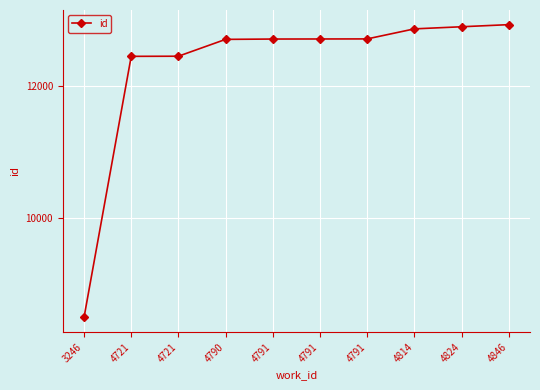

How many lines are shown in the chart?

1